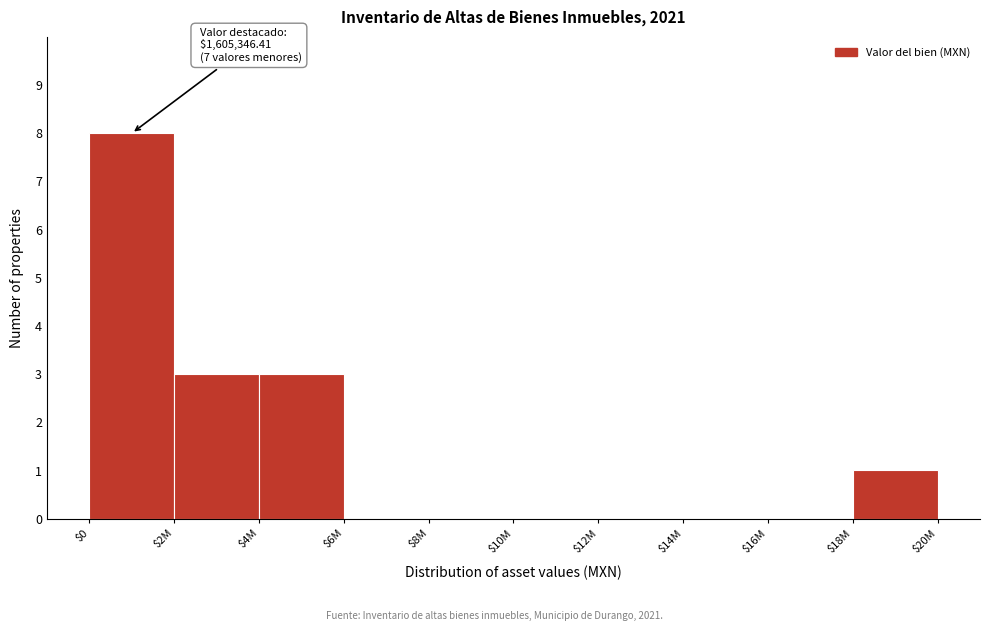

What is the sum of all values?

15